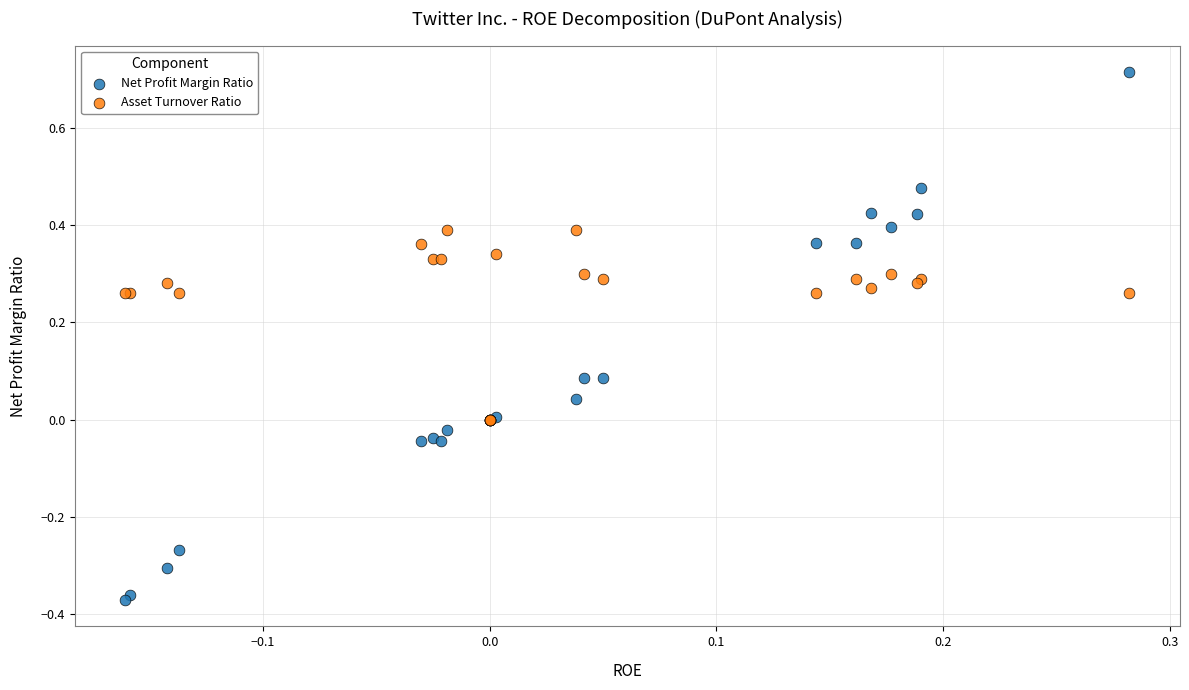

What are all the series names shown in the legend?

Net Profit Margin Ratio, Asset Turnover Ratio